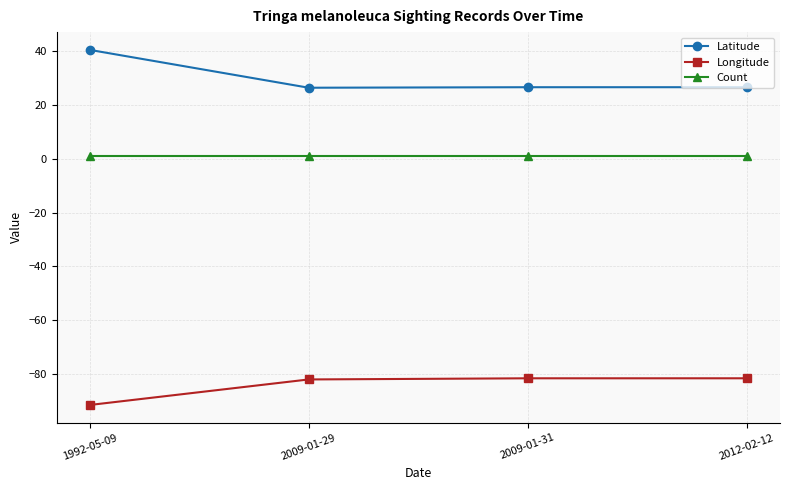

True or false: Latitude has more than 2 points higher than both neighbors.

False